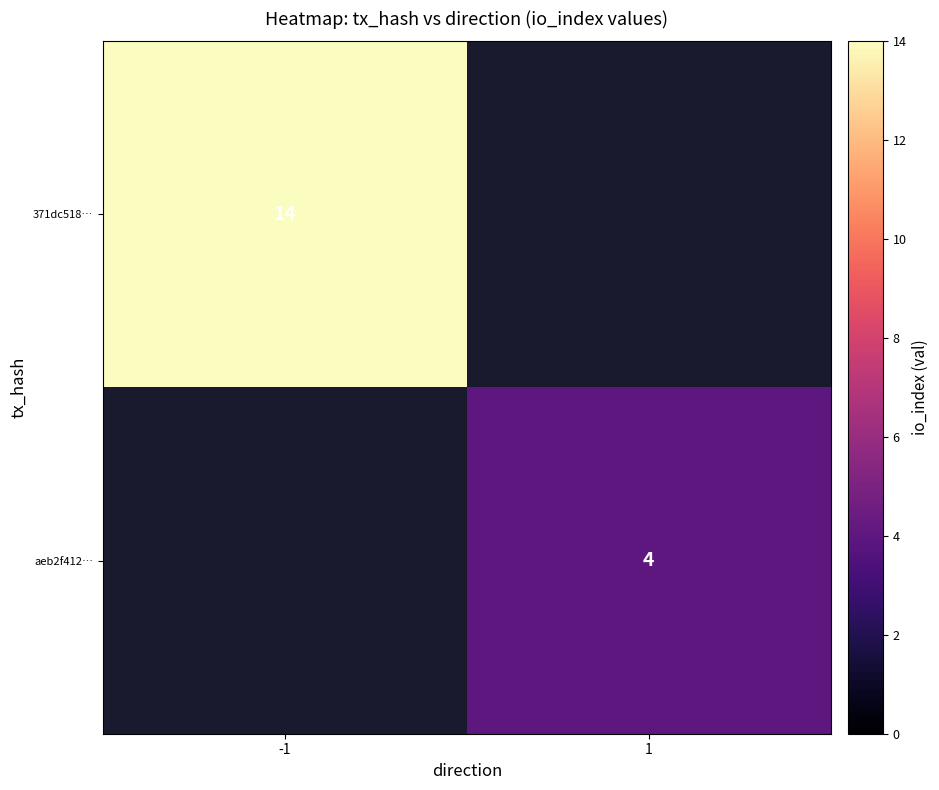

At how many categories does at least one series exceed 8?

1